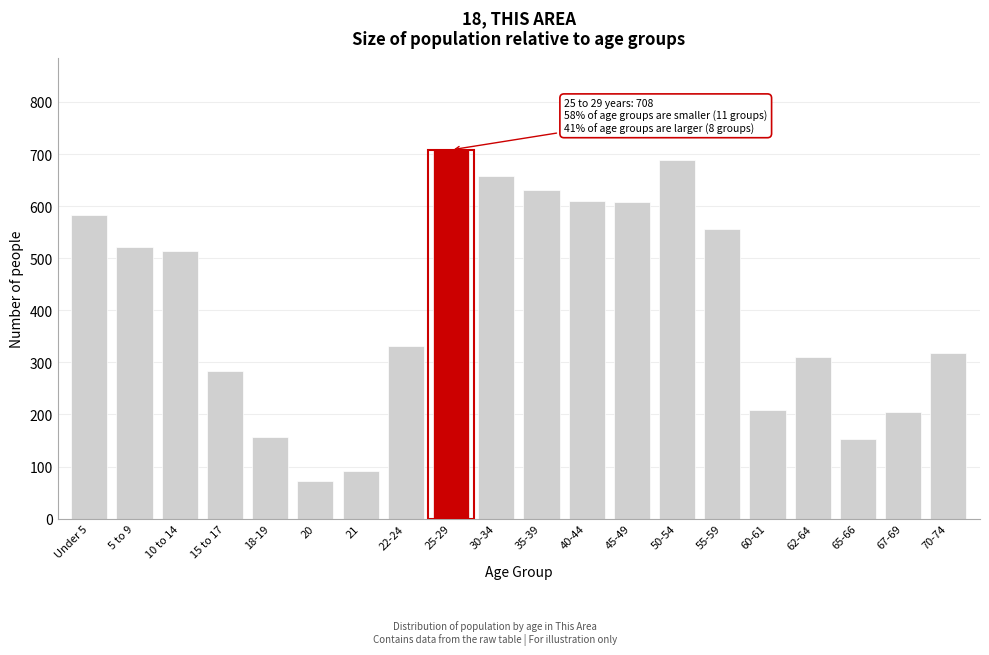

What is the difference between the second highest and minimum values?

615